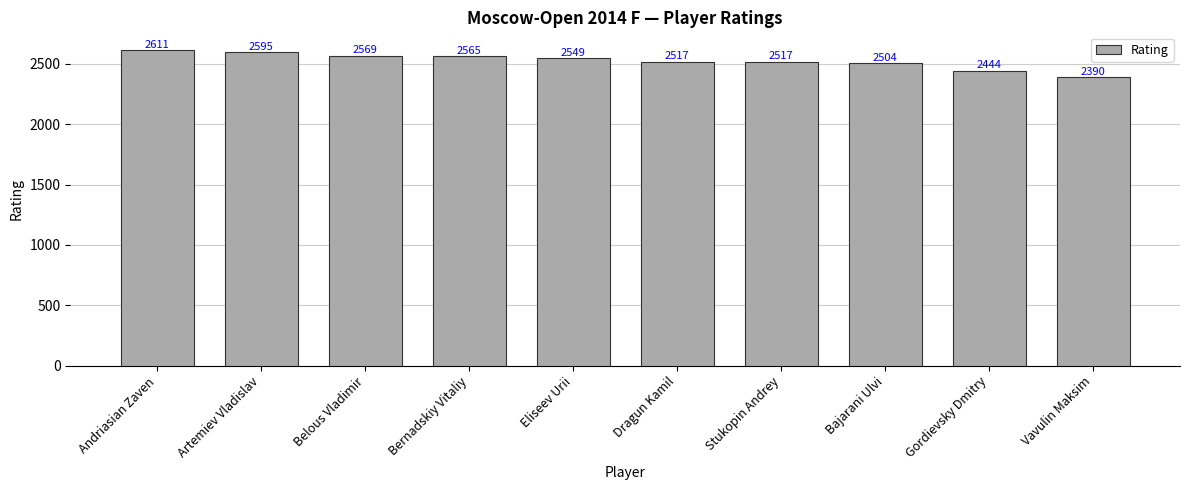

True or false: the data shows 4041 at Andriasian Zaven.

False